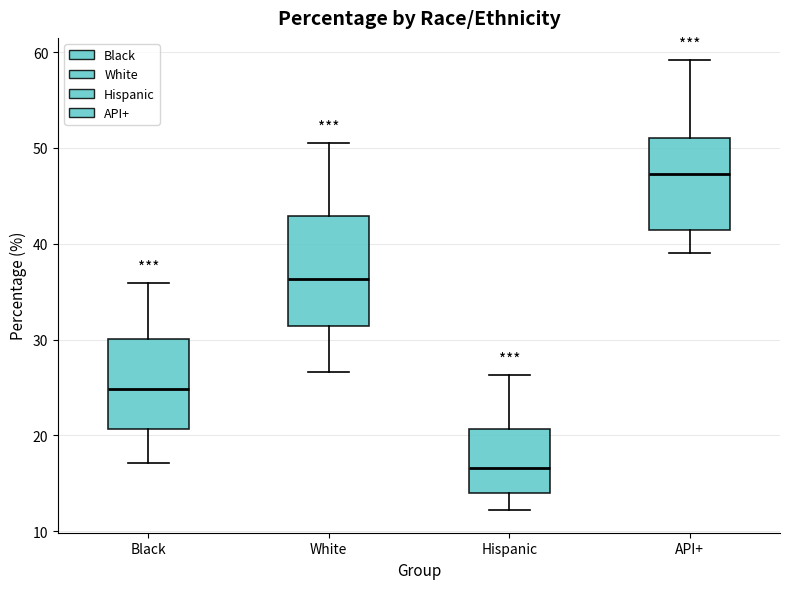

Comparing the boxes themselves (not the whiskers), which one is the tallest?

White